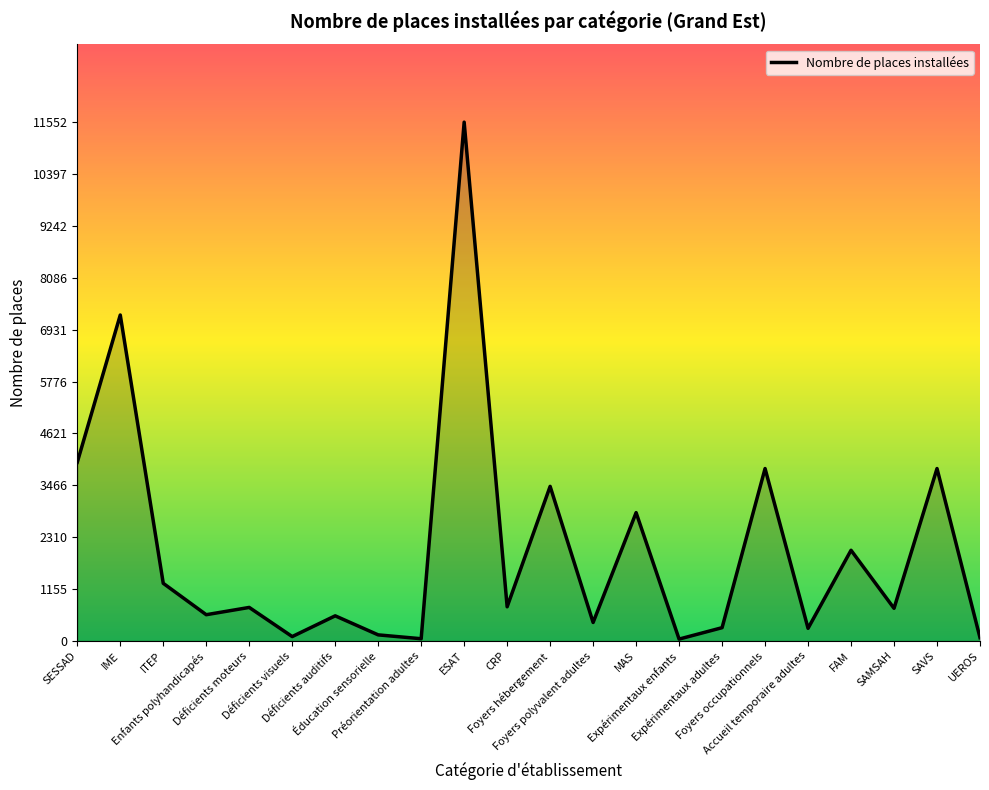

What is the maximum value shown in the chart?

11552